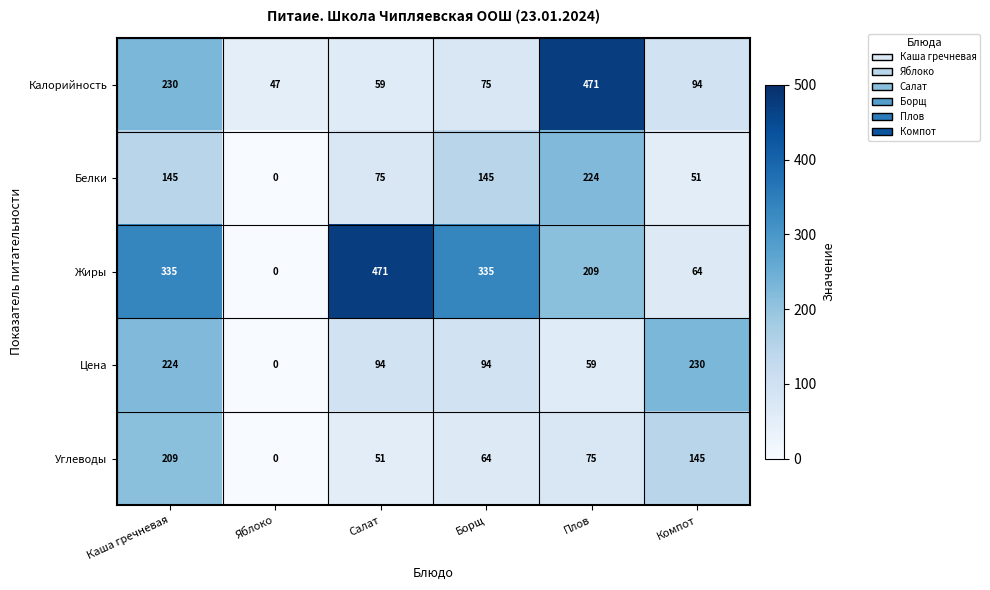

At Салат, list the series in order from smallest to largest.

Углеводы, Калорийность, Белки, Цена, Жиры